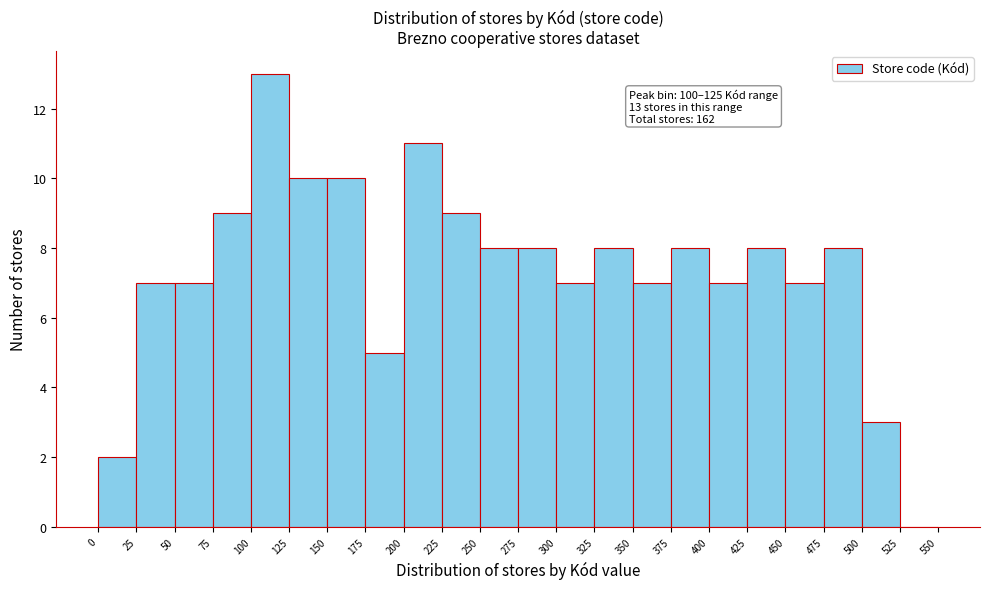

Over which range of the x-axis is the bar tallest?

100 to 125